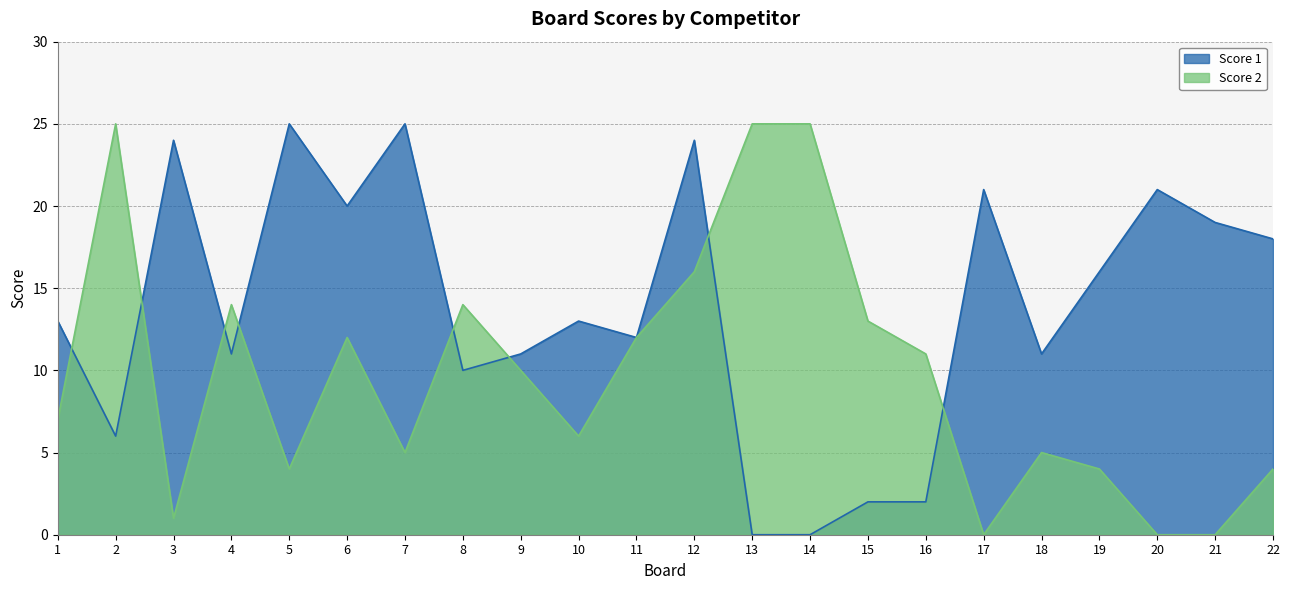

True or false: Score 1 and Score 2 cross at least once.

True